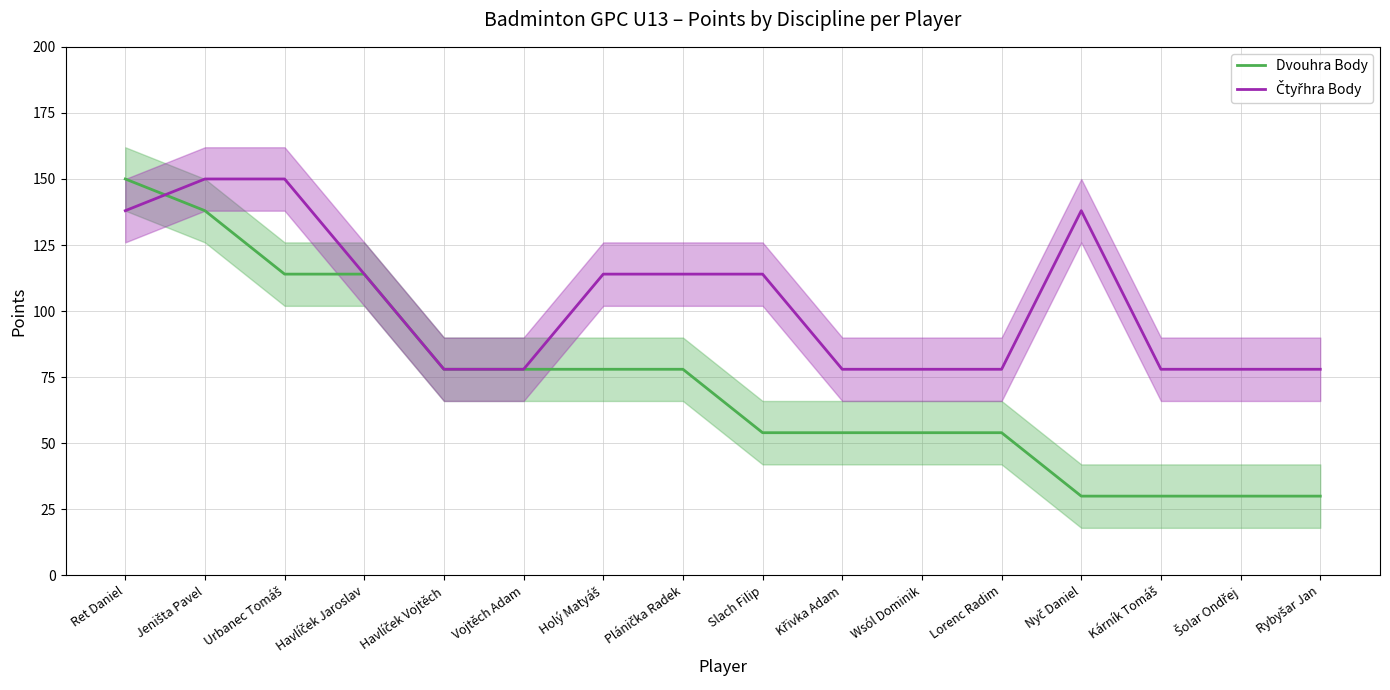

What are all the series names shown in the legend?

Dvouhra Body, Čtyřhra Body